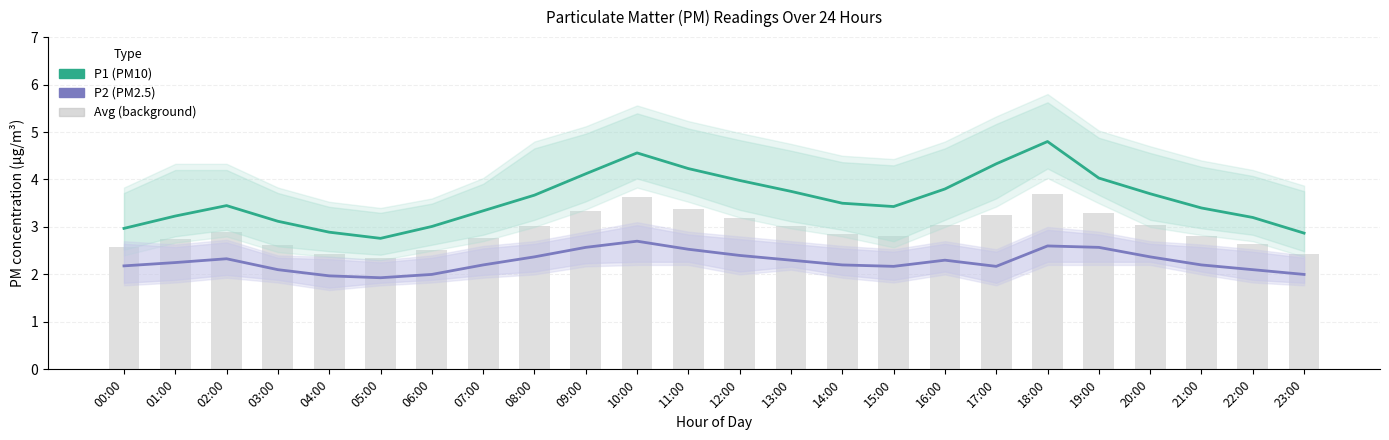

What is the difference between the second highest and minimum values in the P2 (PM2.5) series?

0.7